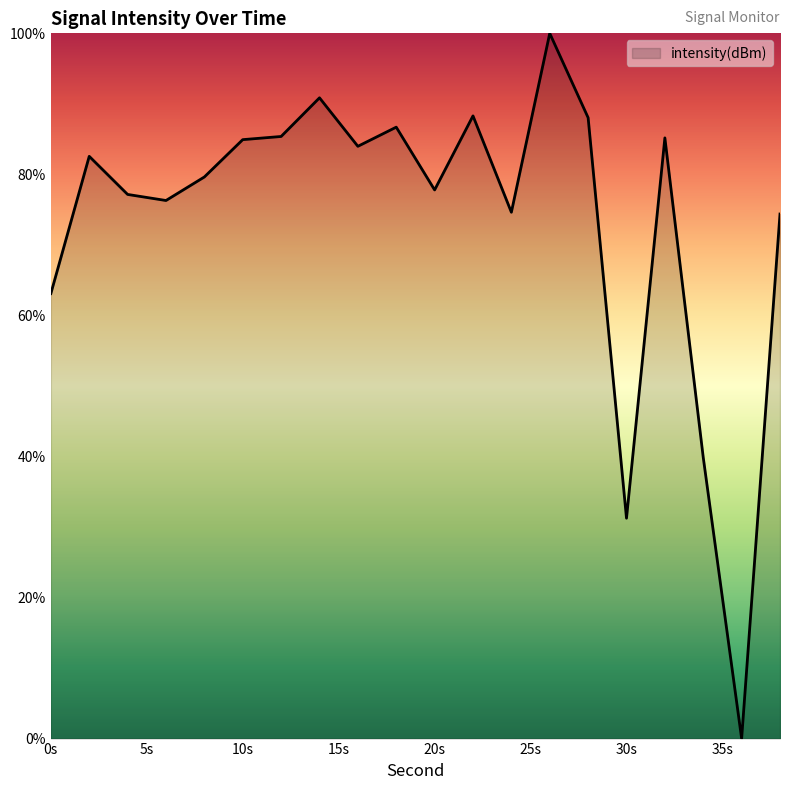

What is the difference between the maximum and minimum values?

100.0